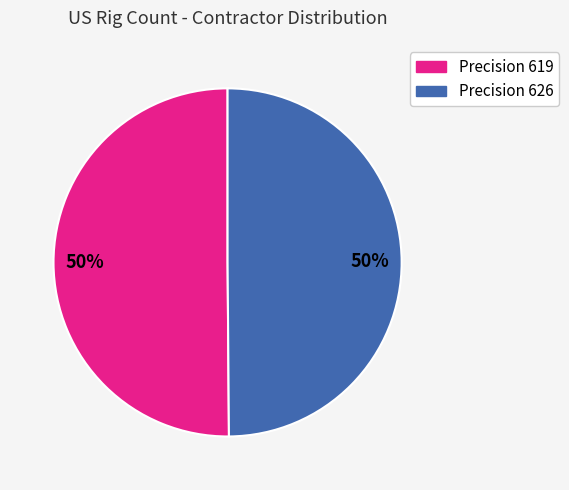

Is the sum of Precision 626 and Precision 619 greater than half?

Yes